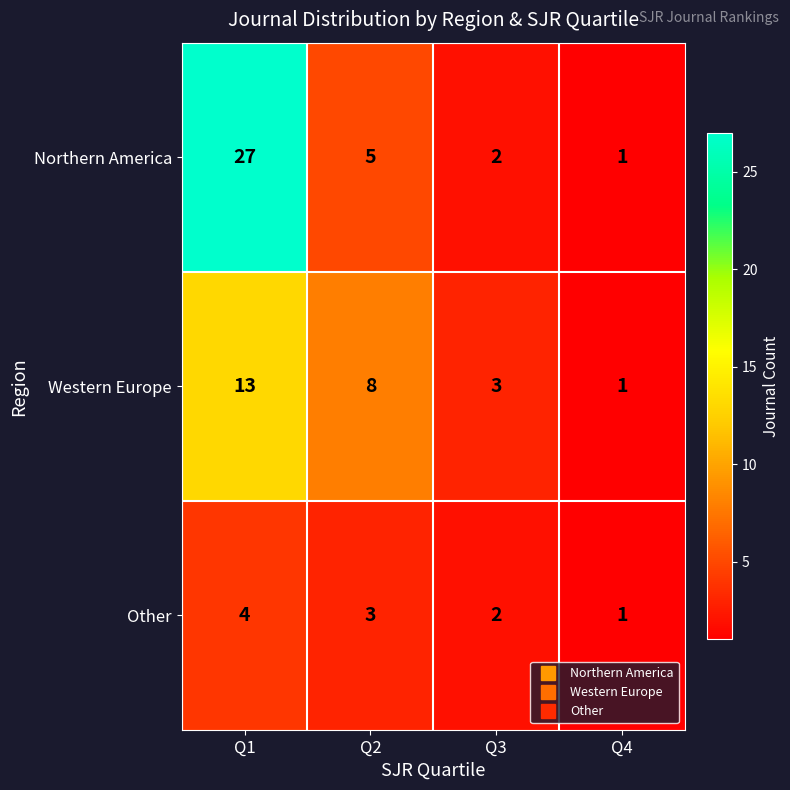

What is the average value of the Western Europe series?

6